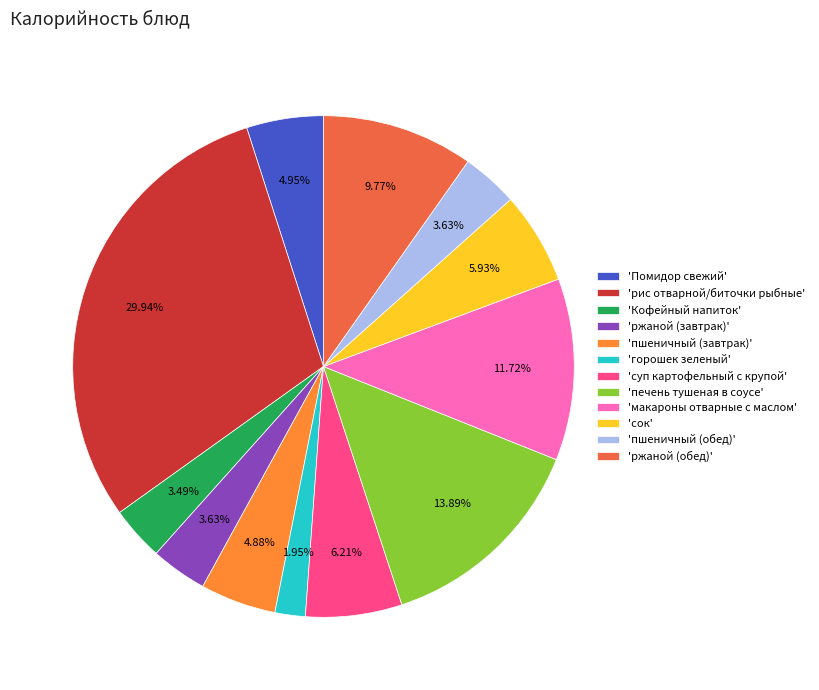

Count the number of slices in the pie.

12